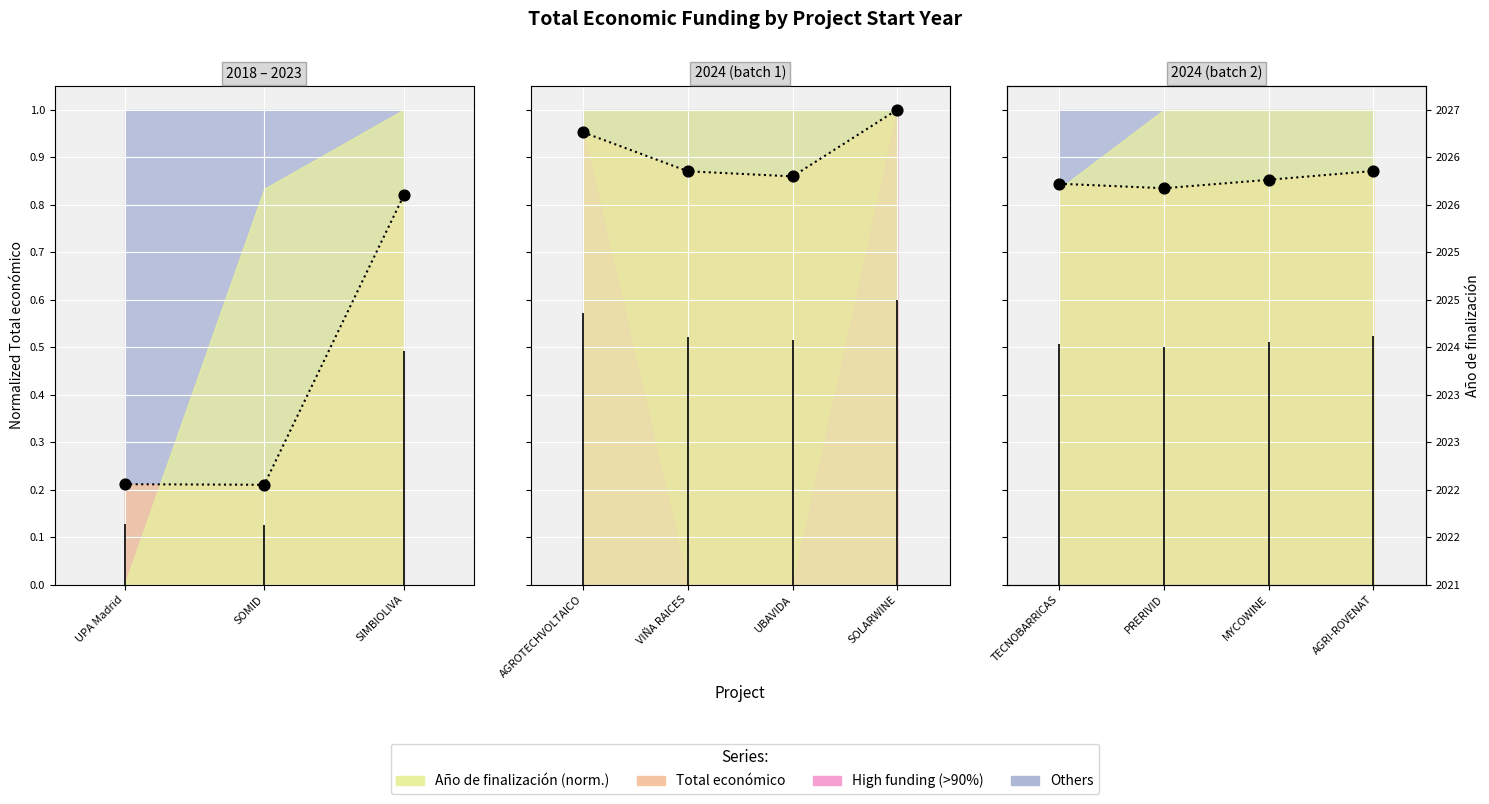

What is the change in value from SOMID to SIMBIOLIVA?

+0.6